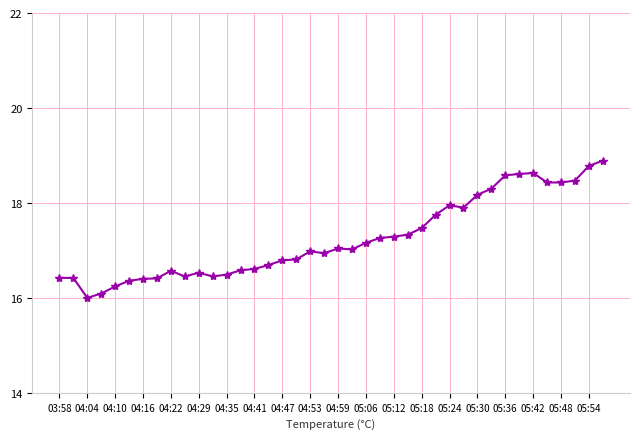

How many data points does each series have?

40